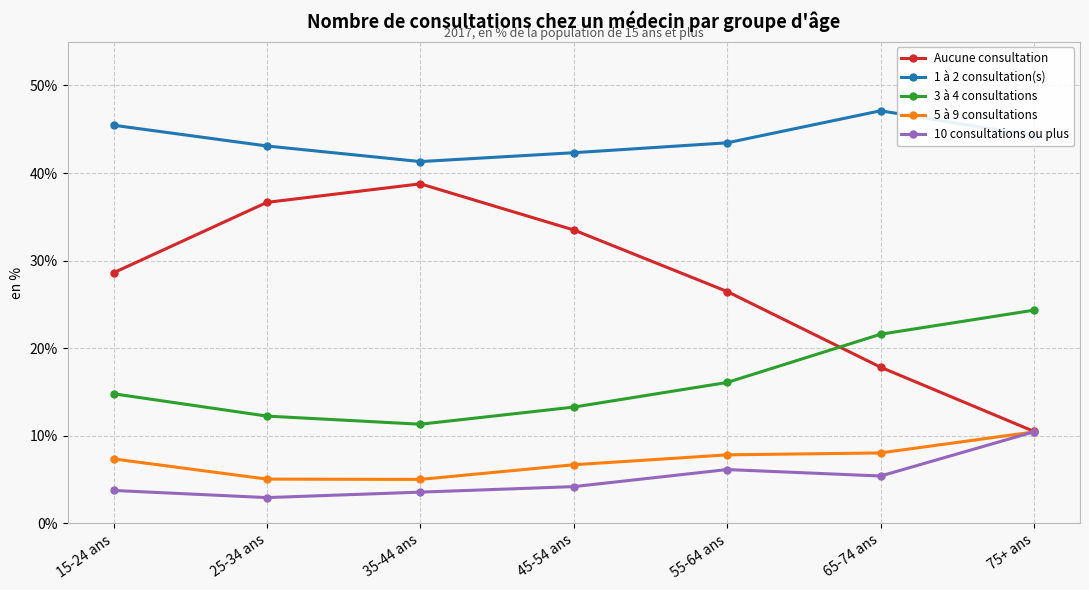

At how many categories does at least one series exceed 18?

7